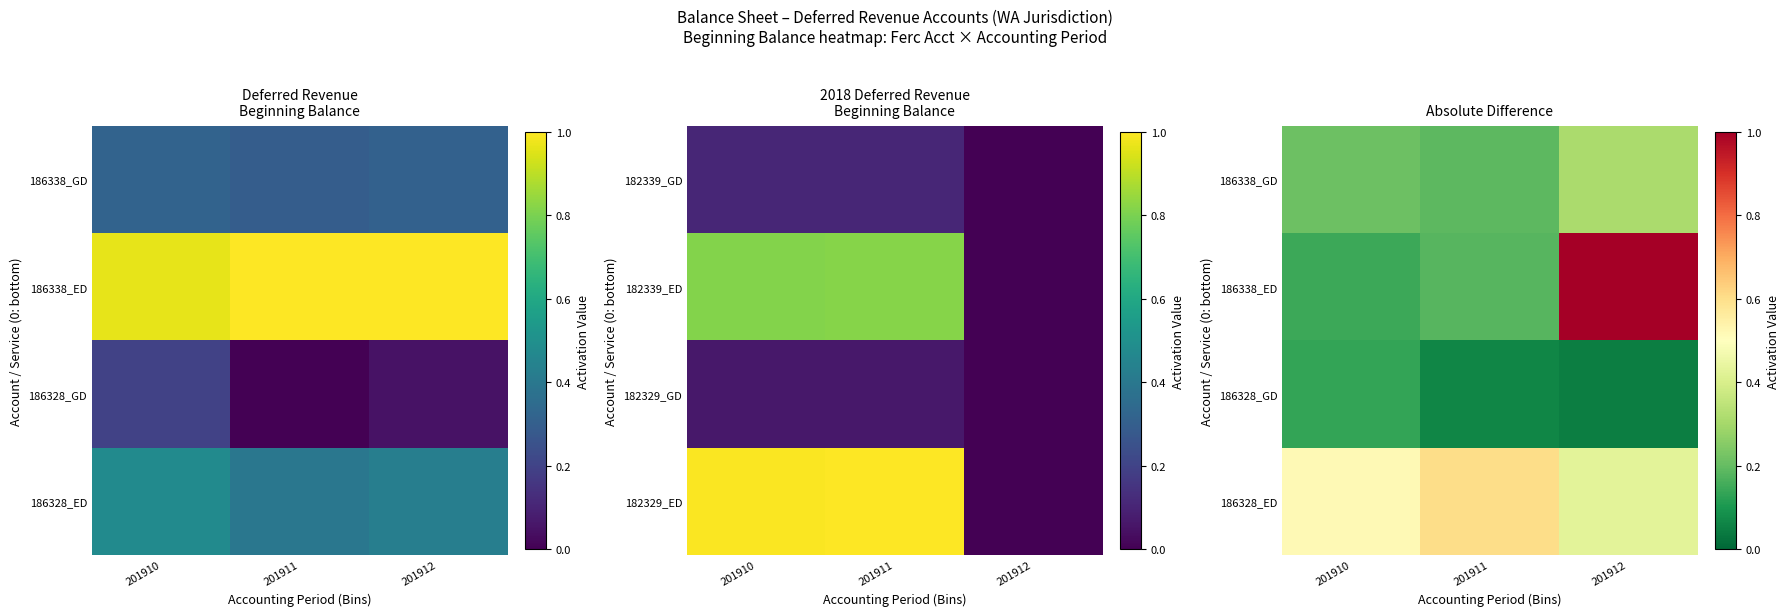

What is the total value across all series at 201912?

1.8